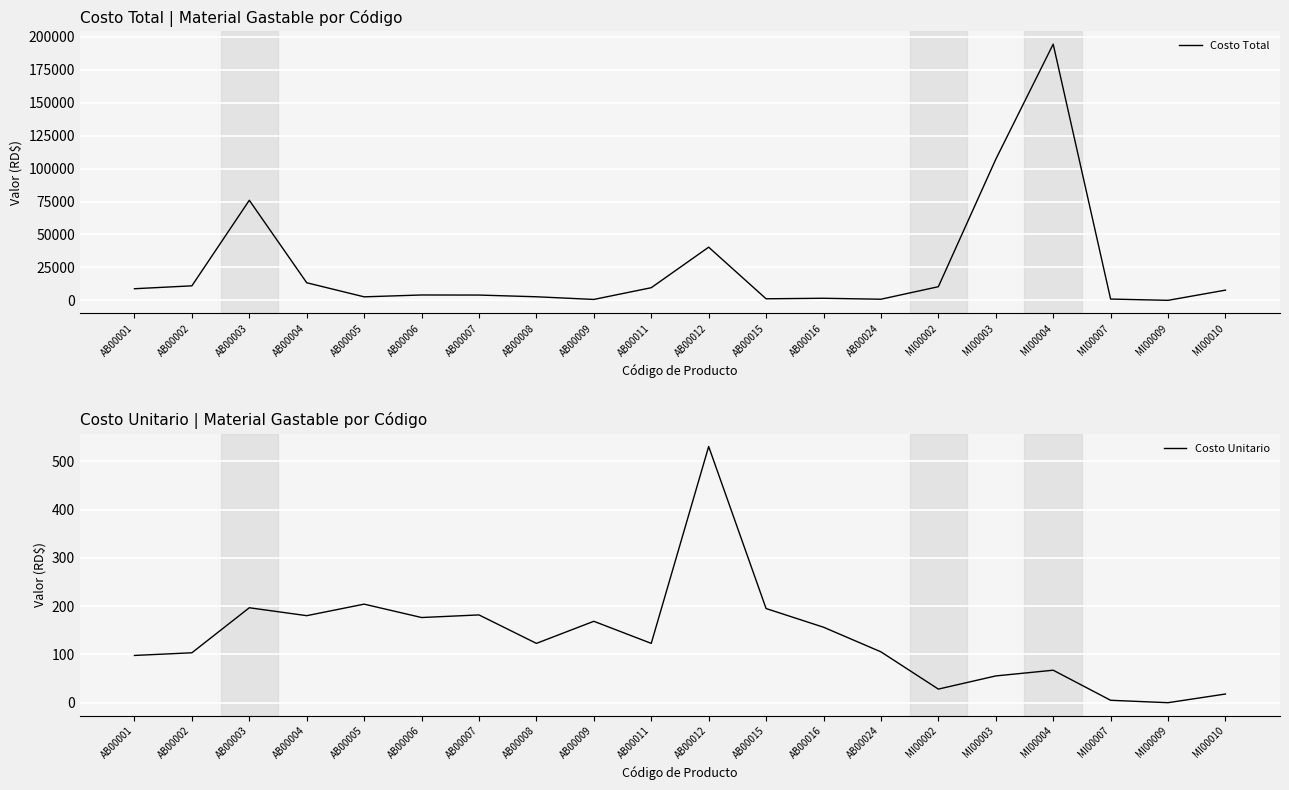

Which label corresponds to the smallest value in the chart?

MI00009